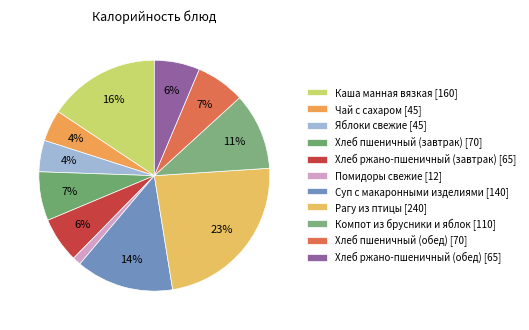

Which category has the smallest portion of the pie?

Помидоры свежие